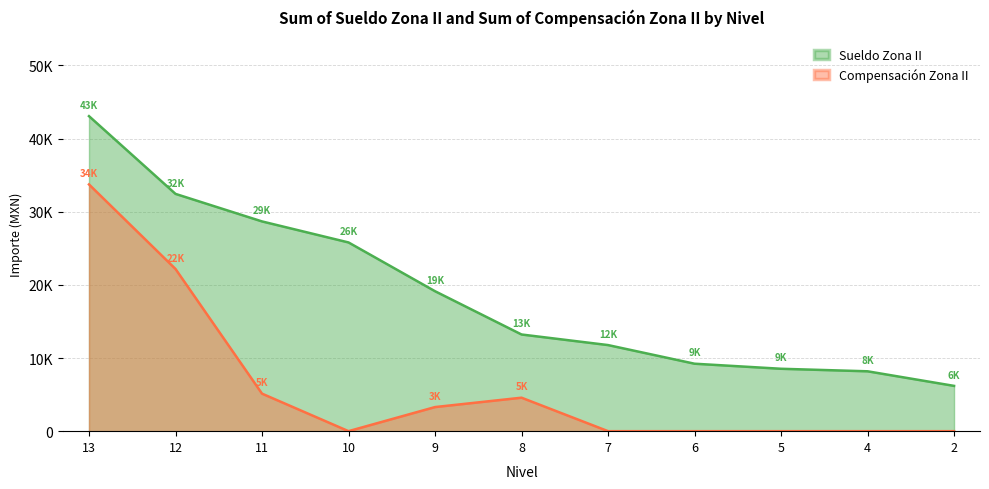

Rank the series at 13 from lowest to highest value.

Compensación Zona II, Sueldo Zona II